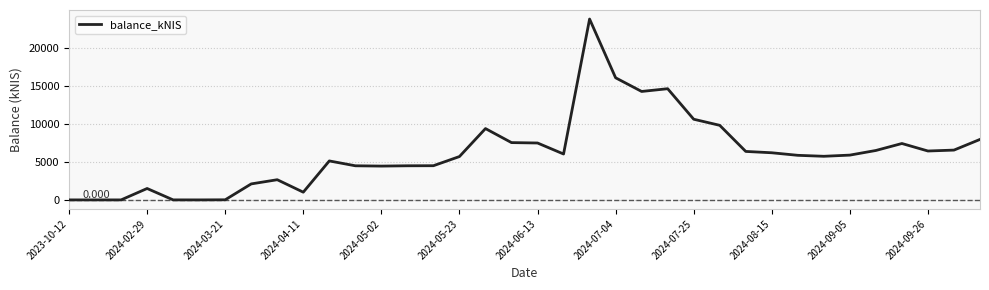

How many lines are shown in the chart?

1